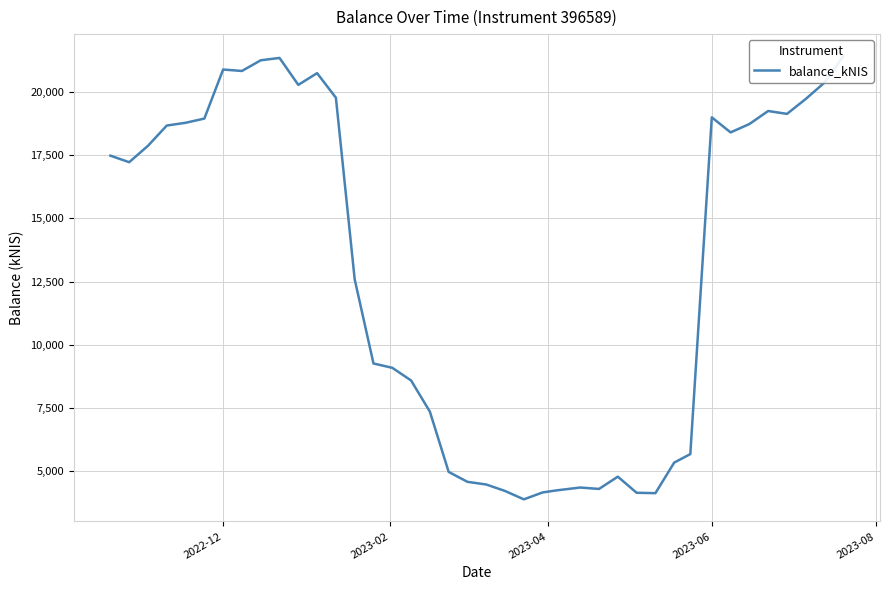

What is the greatest value displayed?

21405.1